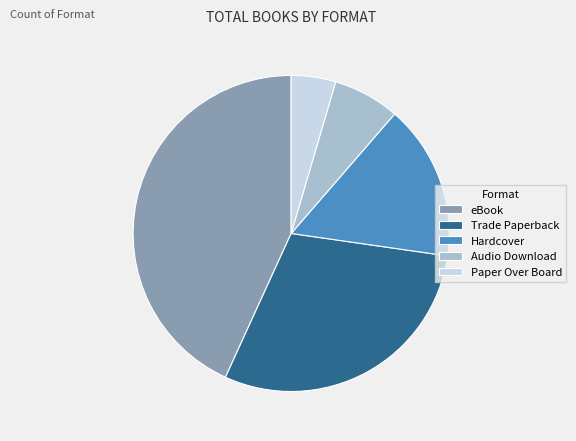

Which slice is the largest?

eBook